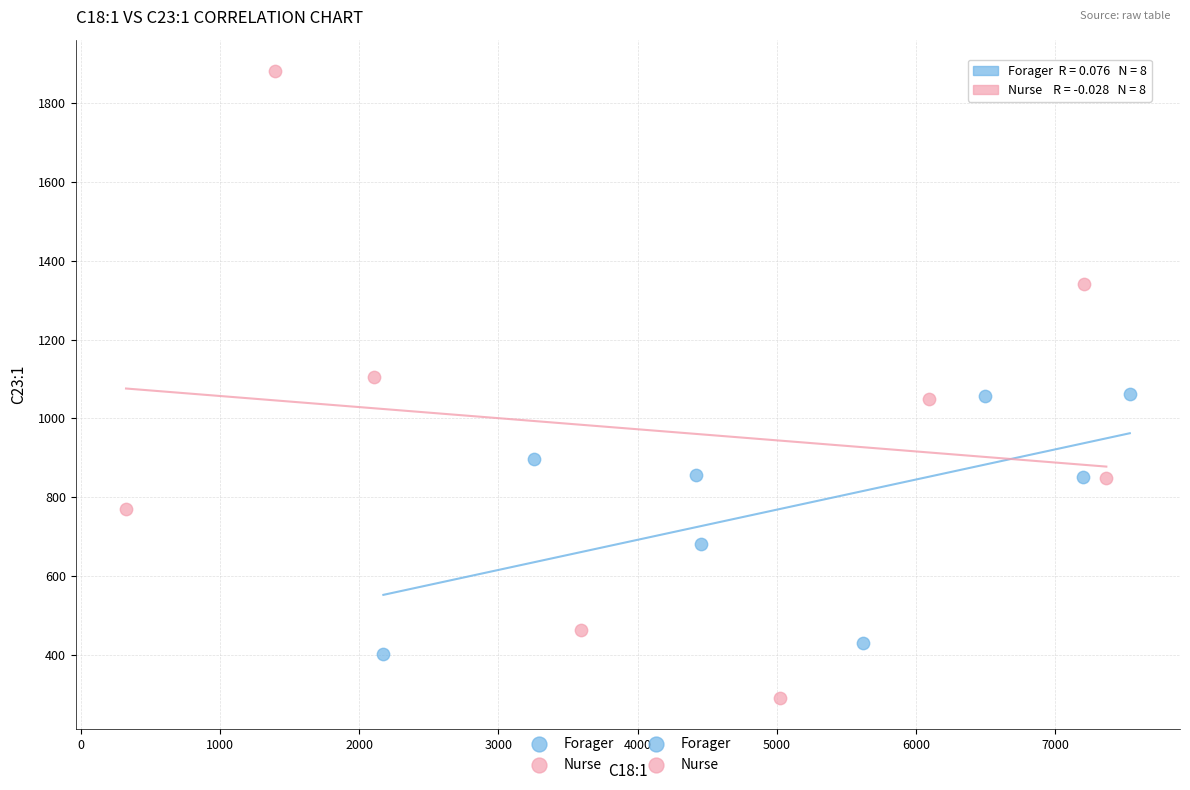

Which series has the largest Y range (max minus min)?

Nurse